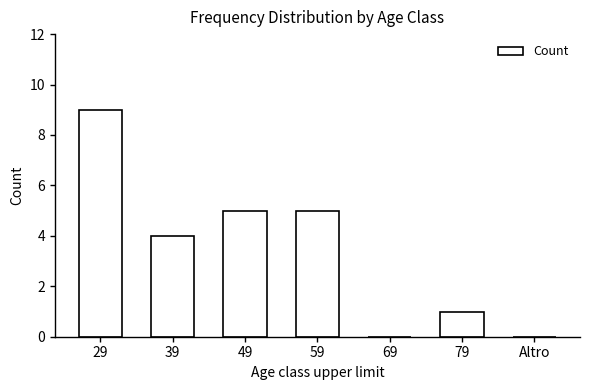

The chart shows a value of 0 at Altro. True or false?

True